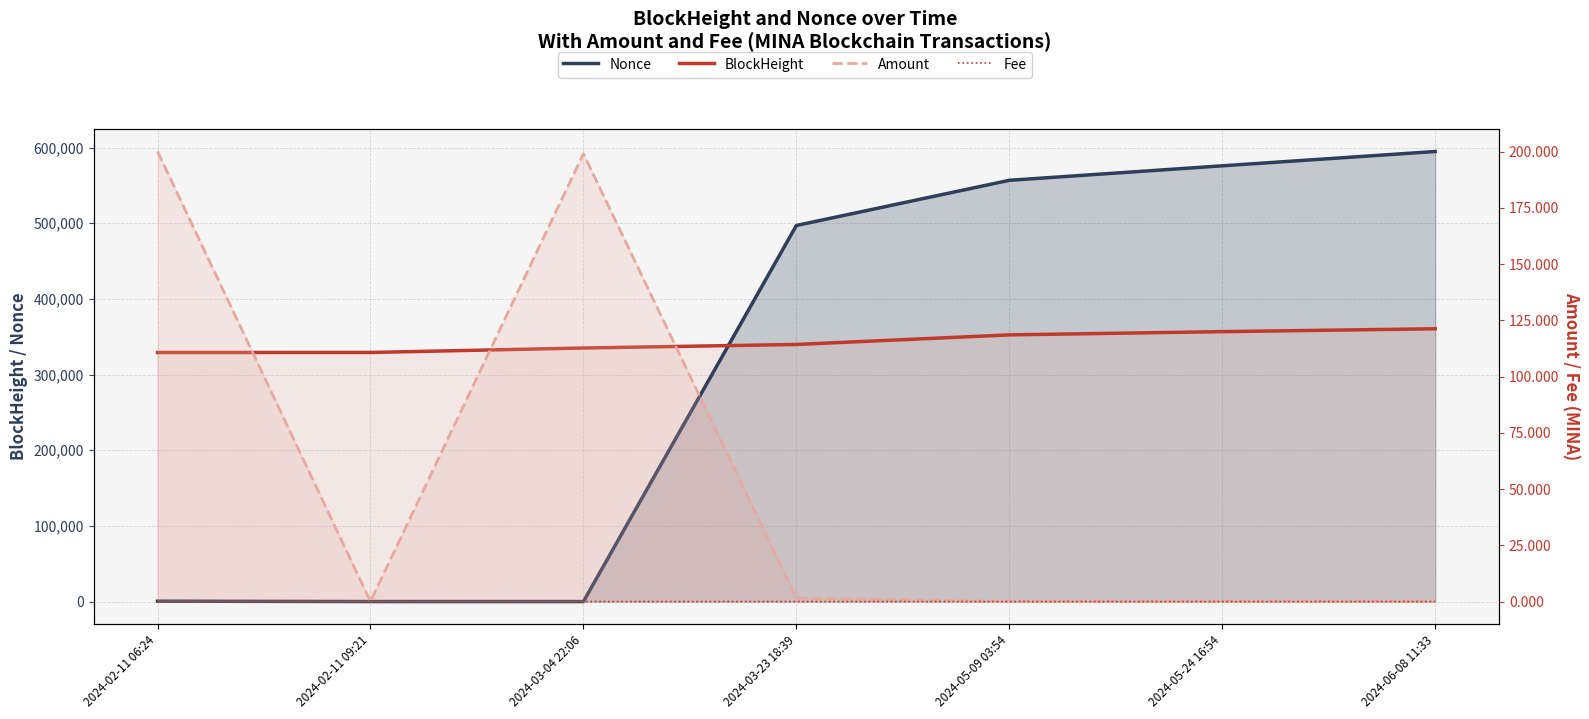

Is it true that Amount equals 0.0 at 2024-05-24 16:54?

True